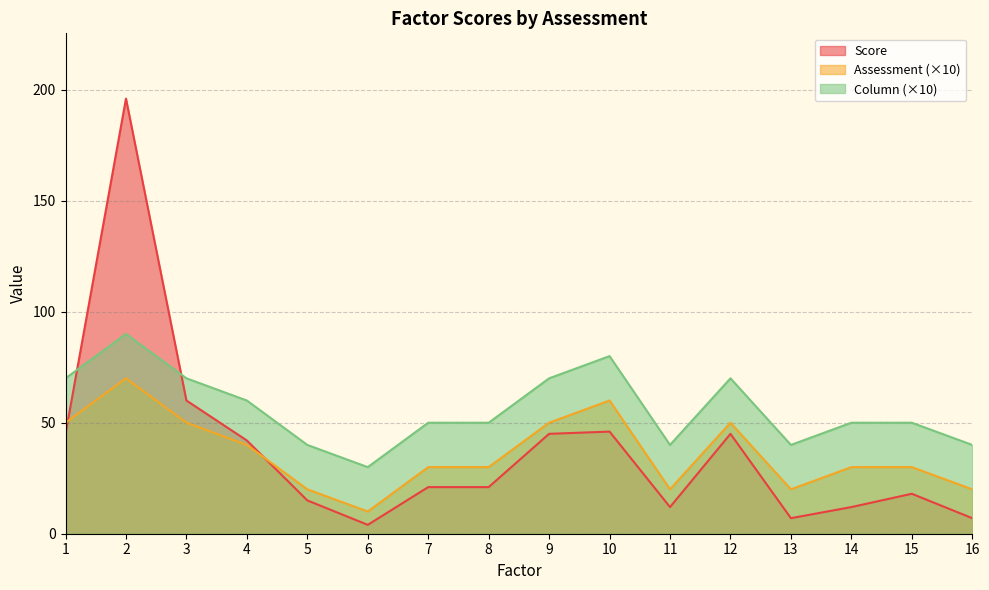

Which series changed the most between 10 and 12?

Assessment